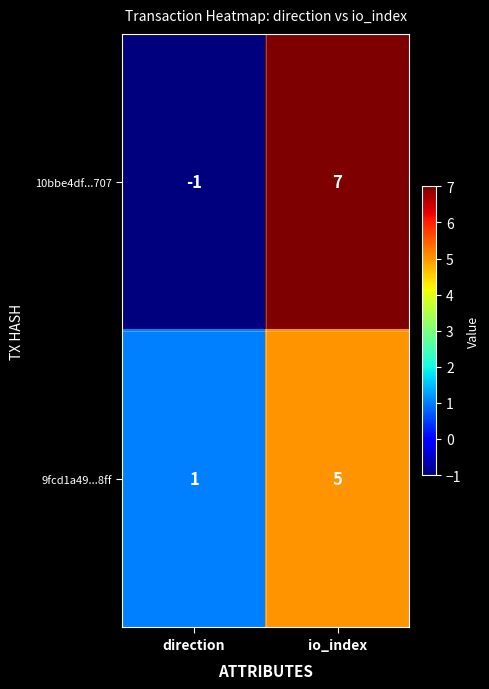

The value of 9fcd1a49...8ff at io_index is 5. True or false?

True